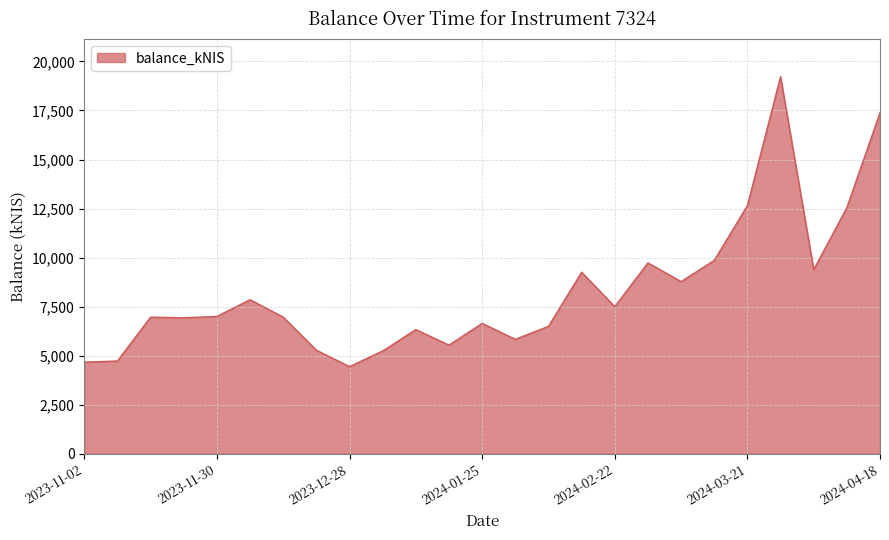

What is the smallest value displayed?

4448.1